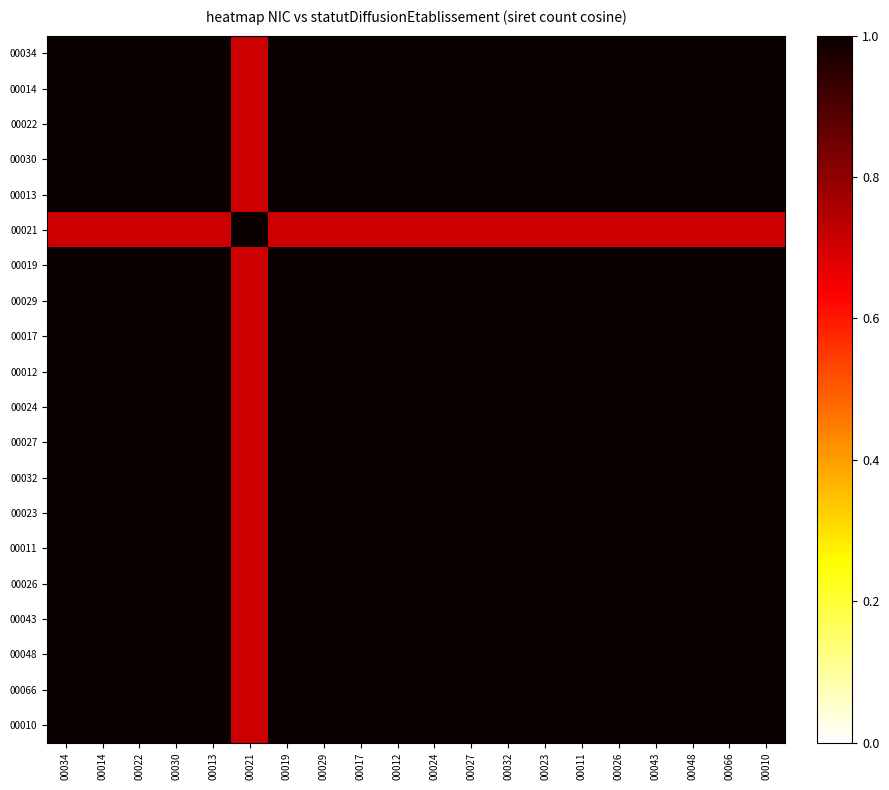

Reading left to right, list all the values displayed in this chart.

00034: 00034=1.0	00014=1.0	00022=1.0	00030=1.0	00013=1.0	00021=0.7	00019=1.0	00029=1.0	00017=1.0	00012=1.0	00024=1.0	00027=1.0	00032=1.0	00023=1.0	00011=1.0	00026=1.0	00043=1.0	00048=1.0	00066=1.0	00010=1.0
00014: 00034=1.0	00014=1.0	00022=1.0	00030=1.0	00013=1.0	00021=0.7	00019=1.0	00029=1.0	00017=1.0	00012=1.0	00024=1.0	00027=1.0	00032=1.0	00023=1.0	00011=1.0	00026=1.0	00043=1.0	00048=1.0	00066=1.0	00010=1.0
00022: 00034=1.0	00014=1.0	00022=1.0	00030=1.0	00013=1.0	00021=0.7	00019=1.0	00029=1.0	00017=1.0	00012=1.0	00024=1.0	00027=1.0	00032=1.0	00023=1.0	00011=1.0	00026=1.0	00043=1.0	00048=1.0	00066=1.0	00010=1.0
00030: 00034=1.0	00014=1.0	00022=1.0	00030=1.0	00013=1.0	00021=0.7	00019=1.0	00029=1.0	00017=1.0	00012=1.0	00024=1.0	00027=1.0	00032=1.0	00023=1.0	00011=1.0	00026=1.0	00043=1.0	00048=1.0	00066=1.0	00010=1.0
00013: 00034=1.0	00014=1.0	00022=1.0	00030=1.0	00013=1.0	00021=0.7	00019=1.0	00029=1.0	00017=1.0	00012=1.0	00024=1.0	00027=1.0	00032=1.0	00023=1.0	00011=1.0	00026=1.0	00043=1.0	00048=1.0	00066=1.0	00010=1.0
00021: 00034=0.7	00014=0.7	00022=0.7	00030=0.7	00013=0.7	00021=1.0	00019=0.7	00029=0.7	00017=0.7	00012=0.7	00024=0.7	00027=0.7	00032=0.7	00023=0.7	00011=0.7	00026=0.7	00043=0.7	00048=0.7	00066=0.7	00010=0.7
00019: 00034=1.0	00014=1.0	00022=1.0	00030=1.0	00013=1.0	00021=0.7	00019=1.0	00029=1.0	00017=1.0	00012=1.0	00024=1.0	00027=1.0	00032=1.0	00023=1.0	00011=1.0	00026=1.0	00043=1.0	00048=1.0	00066=1.0	00010=1.0
00029: 00034=1.0	00014=1.0	00022=1.0	00030=1.0	00013=1.0	00021=0.7	00019=1.0	00029=1.0	00017=1.0	00012=1.0	00024=1.0	00027=1.0	00032=1.0	00023=1.0	00011=1.0	00026=1.0	00043=1.0	00048=1.0	00066=1.0	00010=1.0
00017: 00034=1.0	00014=1.0	00022=1.0	00030=1.0	00013=1.0	00021=0.7	00019=1.0	00029=1.0	00017=1.0	00012=1.0	00024=1.0	00027=1.0	00032=1.0	00023=1.0	00011=1.0	00026=1.0	00043=1.0	00048=1.0	00066=1.0	00010=1.0
00012: 00034=1.0	00014=1.0	00022=1.0	00030=1.0	00013=1.0	00021=0.7	00019=1.0	00029=1.0	00017=1.0	00012=1.0	00024=1.0	00027=1.0	00032=1.0	00023=1.0	00011=1.0	00026=1.0	00043=1.0	00048=1.0	00066=1.0	00010=1.0
00024: 00034=1.0	00014=1.0	00022=1.0	00030=1.0	00013=1.0	00021=0.7	00019=1.0	00029=1.0	00017=1.0	00012=1.0	00024=1.0	00027=1.0	00032=1.0	00023=1.0	00011=1.0	00026=1.0	00043=1.0	00048=1.0	00066=1.0	00010=1.0
00027: 00034=1.0	00014=1.0	00022=1.0	00030=1.0	00013=1.0	00021=0.7	00019=1.0	00029=1.0	00017=1.0	00012=1.0	00024=1.0	00027=1.0	00032=1.0	00023=1.0	00011=1.0	00026=1.0	00043=1.0	00048=1.0	00066=1.0	00010=1.0
00032: 00034=1.0	00014=1.0	00022=1.0	00030=1.0	00013=1.0	00021=0.7	00019=1.0	00029=1.0	00017=1.0	00012=1.0	00024=1.0	00027=1.0	00032=1.0	00023=1.0	00011=1.0	00026=1.0	00043=1.0	00048=1.0	00066=1.0	00010=1.0
00023: 00034=1.0	00014=1.0	00022=1.0	00030=1.0	00013=1.0	00021=0.7	00019=1.0	00029=1.0	00017=1.0	00012=1.0	00024=1.0	00027=1.0	00032=1.0	00023=1.0	00011=1.0	00026=1.0	00043=1.0	00048=1.0	00066=1.0	00010=1.0
00011: 00034=1.0	00014=1.0	00022=1.0	00030=1.0	00013=1.0	00021=0.7	00019=1.0	00029=1.0	00017=1.0	00012=1.0	00024=1.0	00027=1.0	00032=1.0	00023=1.0	00011=1.0	00026=1.0	00043=1.0	00048=1.0	00066=1.0	00010=1.0
00026: 00034=1.0	00014=1.0	00022=1.0	00030=1.0	00013=1.0	00021=0.7	00019=1.0	00029=1.0	00017=1.0	00012=1.0	00024=1.0	00027=1.0	00032=1.0	00023=1.0	00011=1.0	00026=1.0	00043=1.0	00048=1.0	00066=1.0	00010=1.0
00043: 00034=1.0	00014=1.0	00022=1.0	00030=1.0	00013=1.0	00021=0.7	00019=1.0	00029=1.0	00017=1.0	00012=1.0	00024=1.0	00027=1.0	00032=1.0	00023=1.0	00011=1.0	00026=1.0	00043=1.0	00048=1.0	00066=1.0	00010=1.0
00048: 00034=1.0	00014=1.0	00022=1.0	00030=1.0	00013=1.0	00021=0.7	00019=1.0	00029=1.0	00017=1.0	00012=1.0	00024=1.0	00027=1.0	00032=1.0	00023=1.0	00011=1.0	00026=1.0	00043=1.0	00048=1.0	00066=1.0	00010=1.0
00066: 00034=1.0	00014=1.0	00022=1.0	00030=1.0	00013=1.0	00021=0.7	00019=1.0	00029=1.0	00017=1.0	00012=1.0	00024=1.0	00027=1.0	00032=1.0	00023=1.0	00011=1.0	00026=1.0	00043=1.0	00048=1.0	00066=1.0	00010=1.0
00010: 00034=1.0	00014=1.0	00022=1.0	00030=1.0	00013=1.0	00021=0.7	00019=1.0	00029=1.0	00017=1.0	00012=1.0	00024=1.0	00027=1.0	00032=1.0	00023=1.0	00011=1.0	00026=1.0	00043=1.0	00048=1.0	00066=1.0	00010=1.0